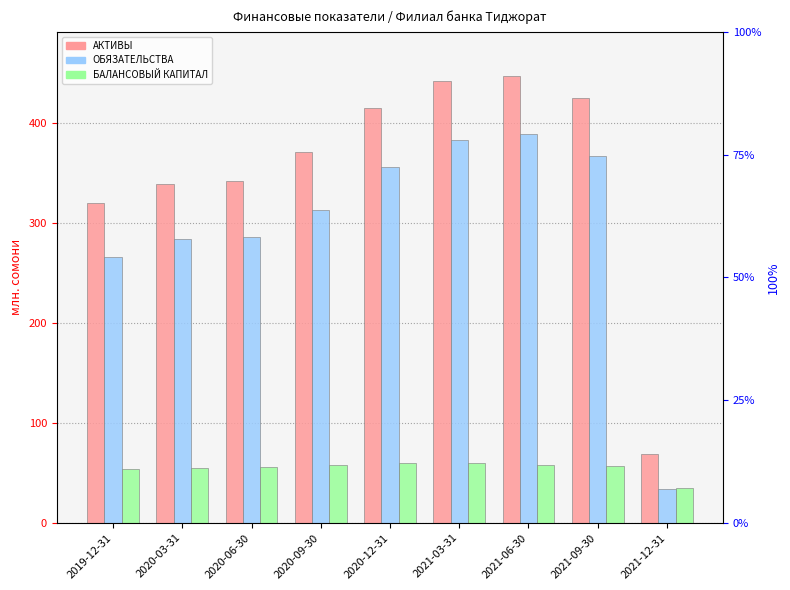

What are all the series names shown in the legend?

АКТИВЫ, ОБЯЗАТЕЛЬСТВА, БАЛАНСОВЫЙ КАПИТАЛ